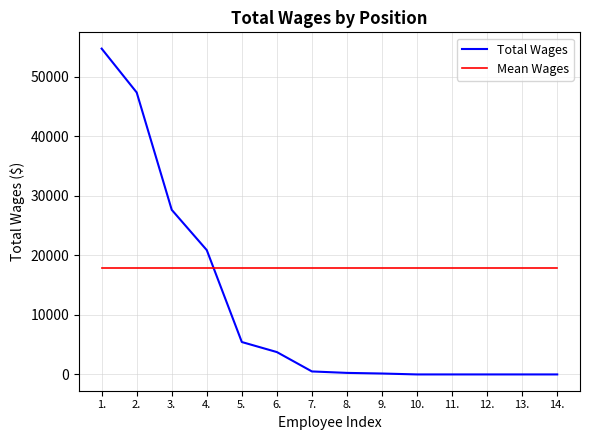

True or false: Mean Wages has a value of 17857.4 at 6..

True